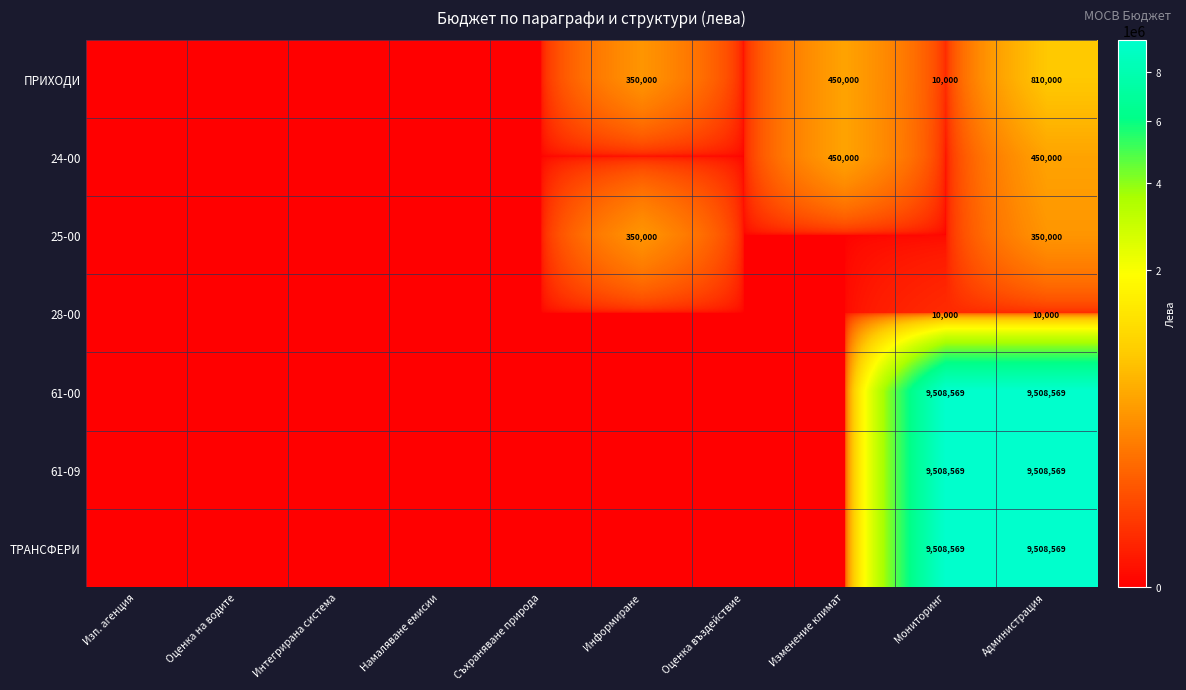

The value of 24-00 at Администрация is 605427. True or false?

False